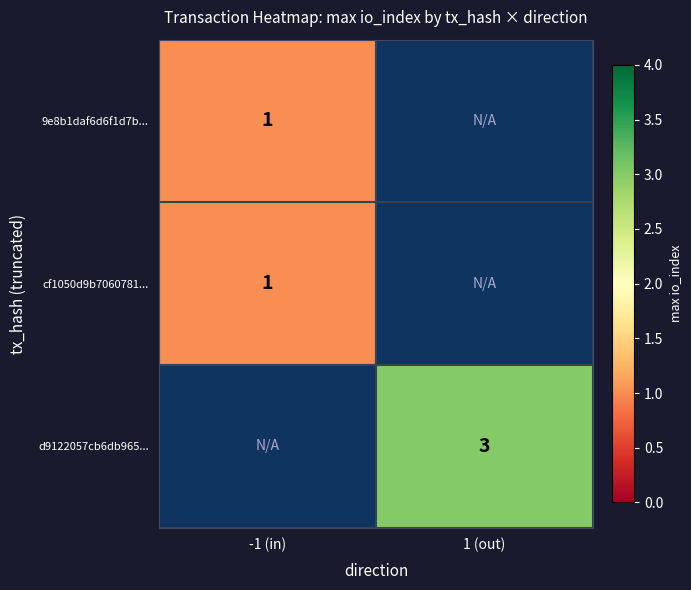

Is it true that 9e8b1daf6d6f1d7b... equals 0.2 at -1 (in)?

False